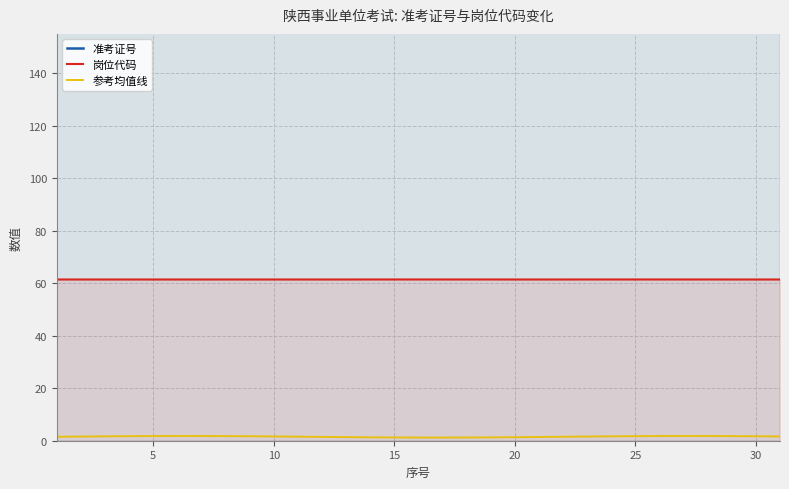

What is the highest value of the 岗位代码 series?

61.4